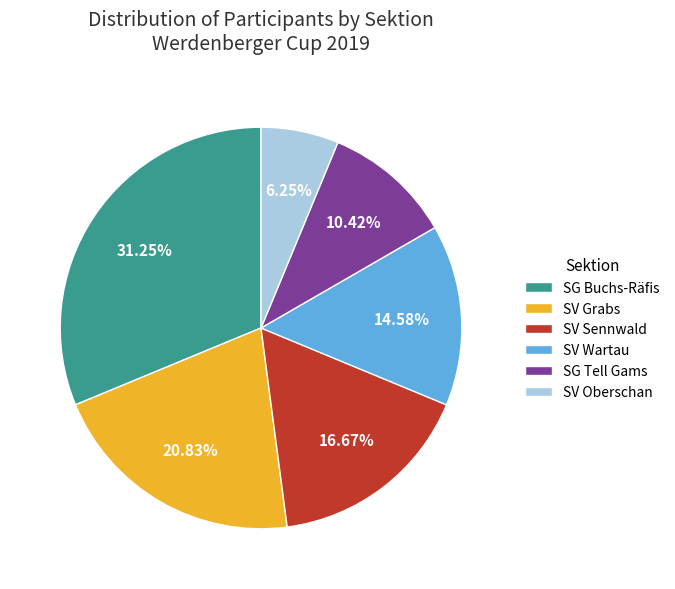

How many segments does this pie chart have?

6